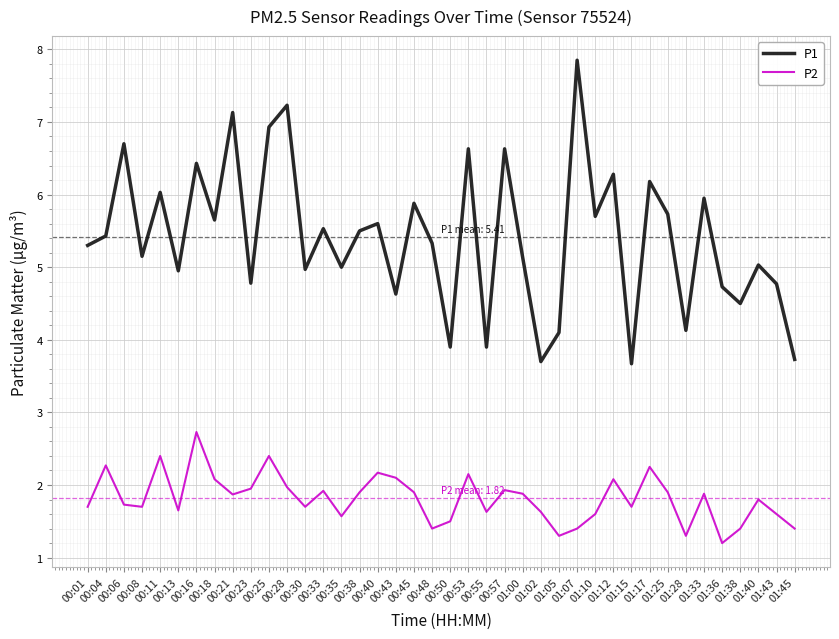

At how many categories does at least one series exceed 2?

40